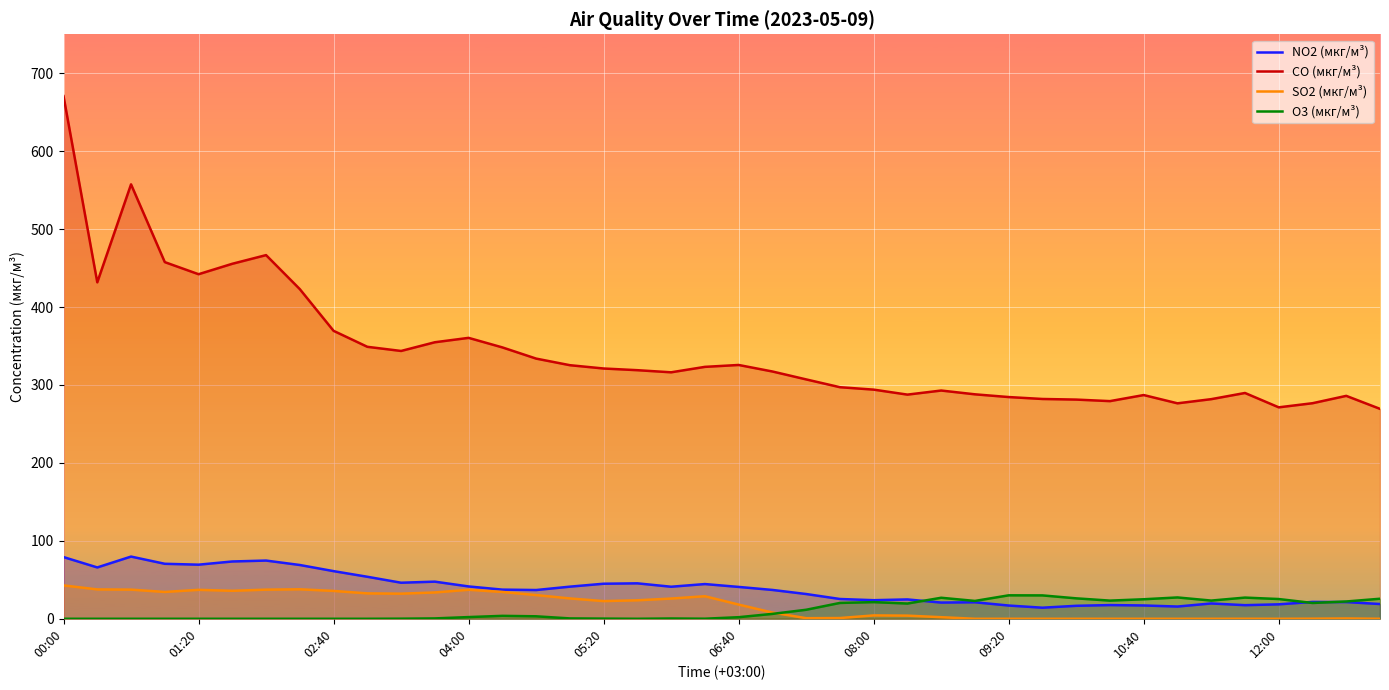

What is the sum of all NO2 (мкг/м³) values?

1565.9